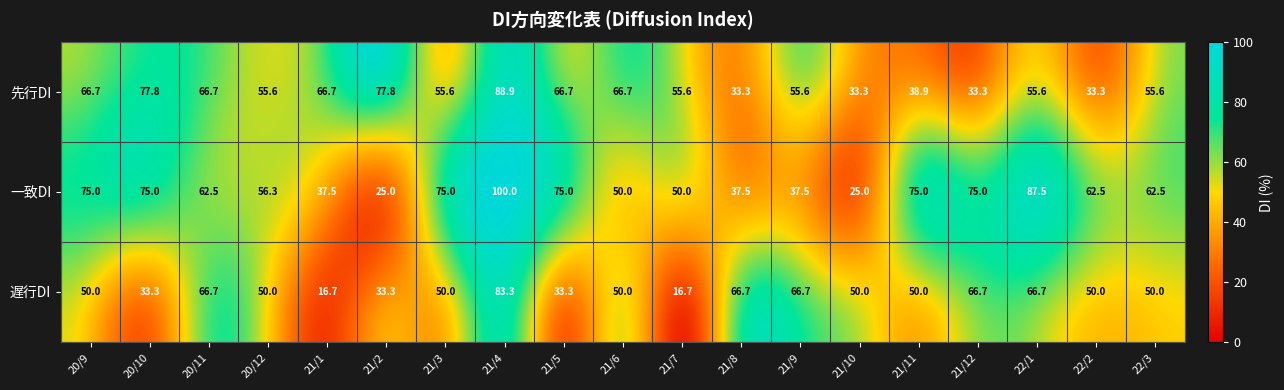

How many data points does each series have?

19